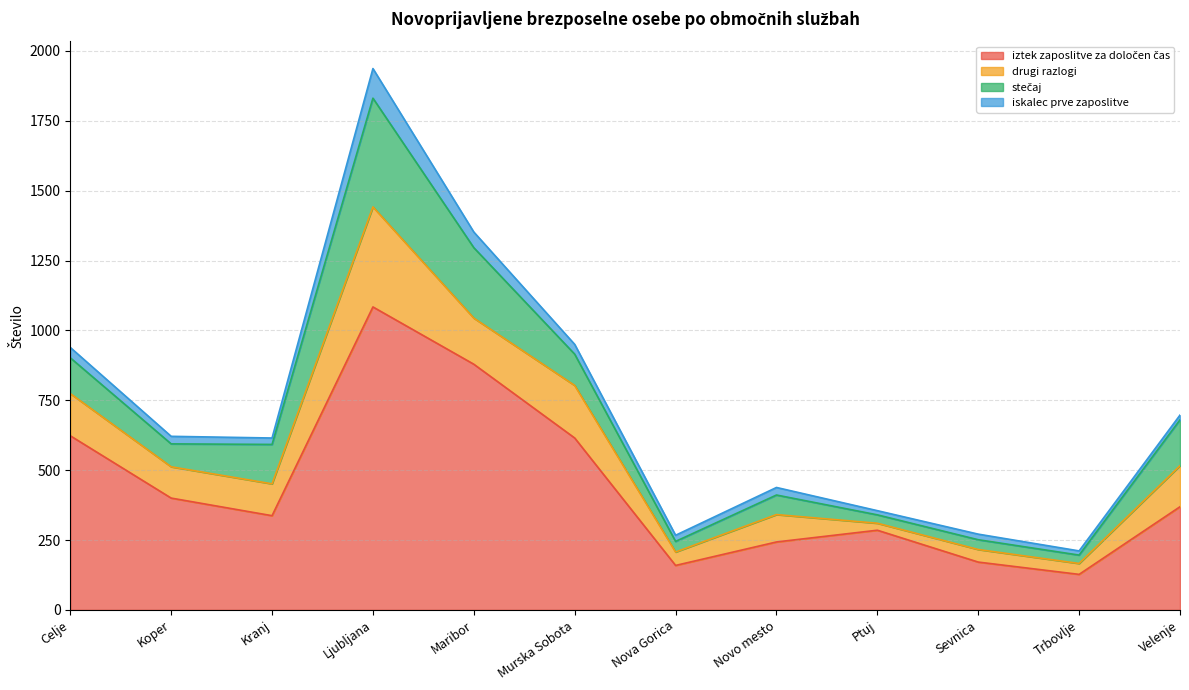

Does the chart have visible grid lines?

Yes